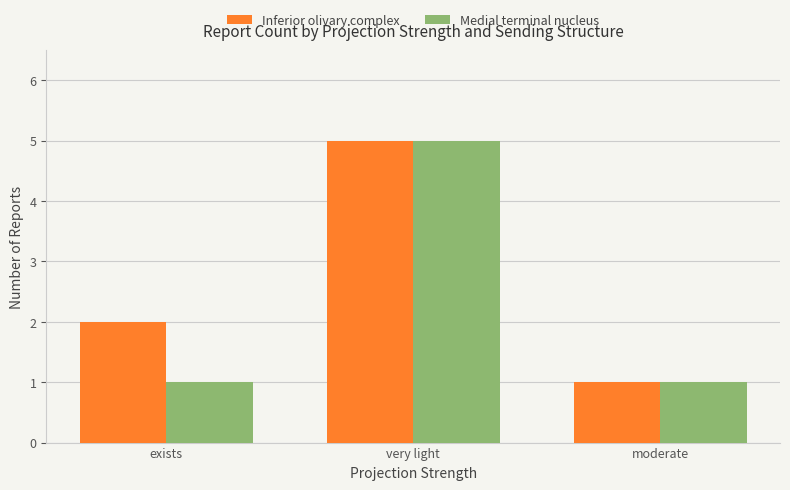

At which label does Inferior olivary complex reach its minimum?

moderate